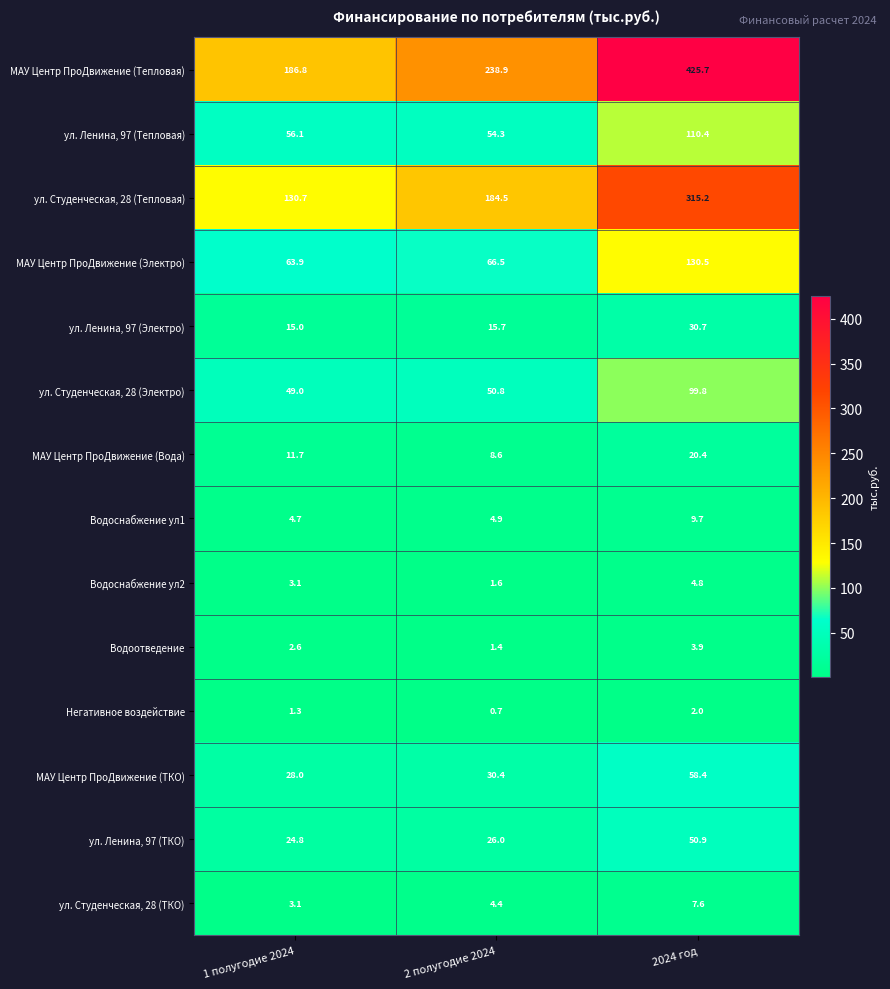

Rank the series at 2024 год from highest to lowest value.

МАУ Центр ПроДвижение (Тепловая), ул. Студенческая, 28 (Тепловая), МАУ Центр ПроДвижение (Электро), ул. Ленина, 97 (Тепловая), ул. Студенческая, 28 (Электро), МАУ Центр ПроДвижение (ТКО), ул. Ленина, 97 (ТКО), ул. Ленина, 97 (Электро), МАУ Центр ПроДвижение (Вода), Водоснабжение ул1, ул. Студенческая, 28 (ТКО), Водоснабжение ул2, Водоотведение, Негативное воздействие